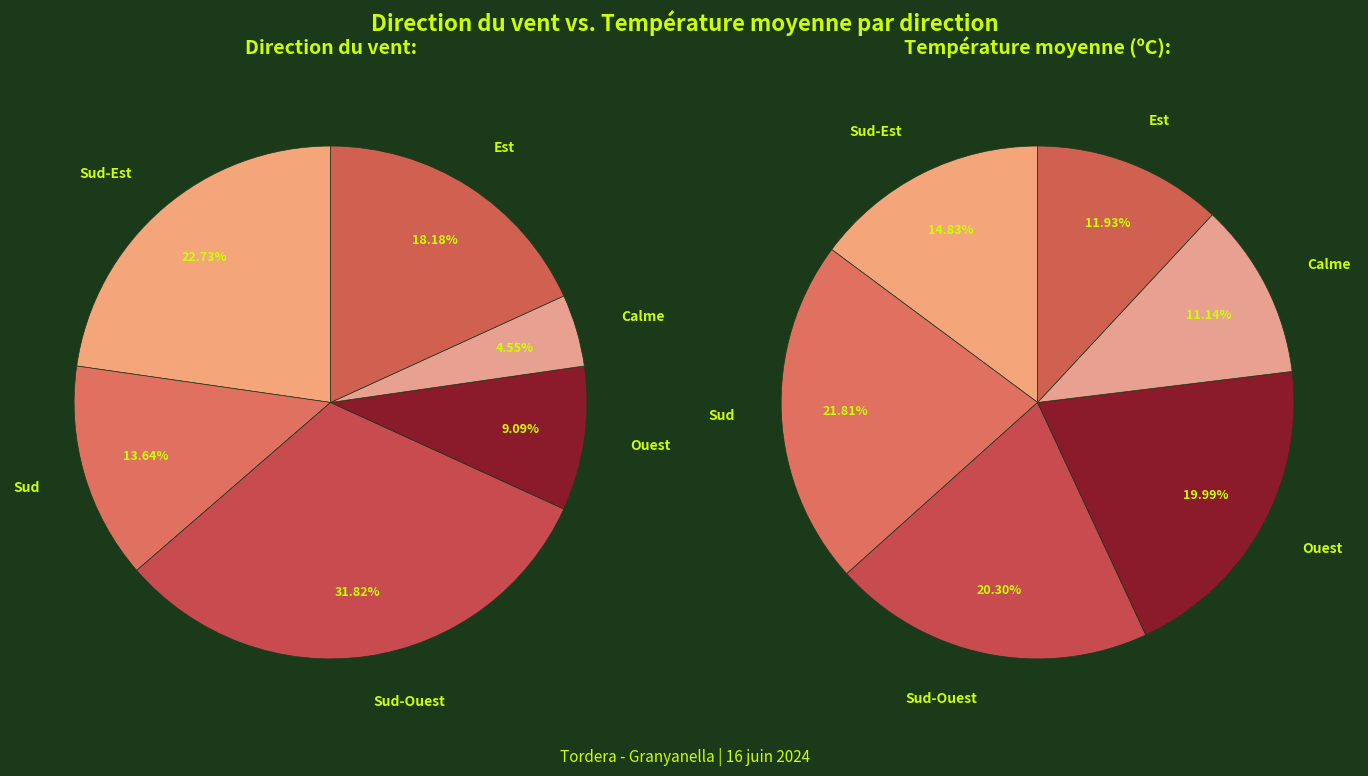

Is there a majority slice in this chart?

No